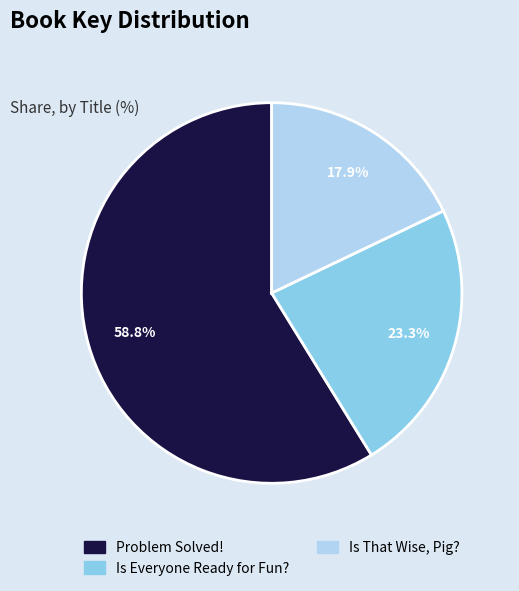

To the nearest percent, what is the difference between the largest and smallest slice percentages?

41%